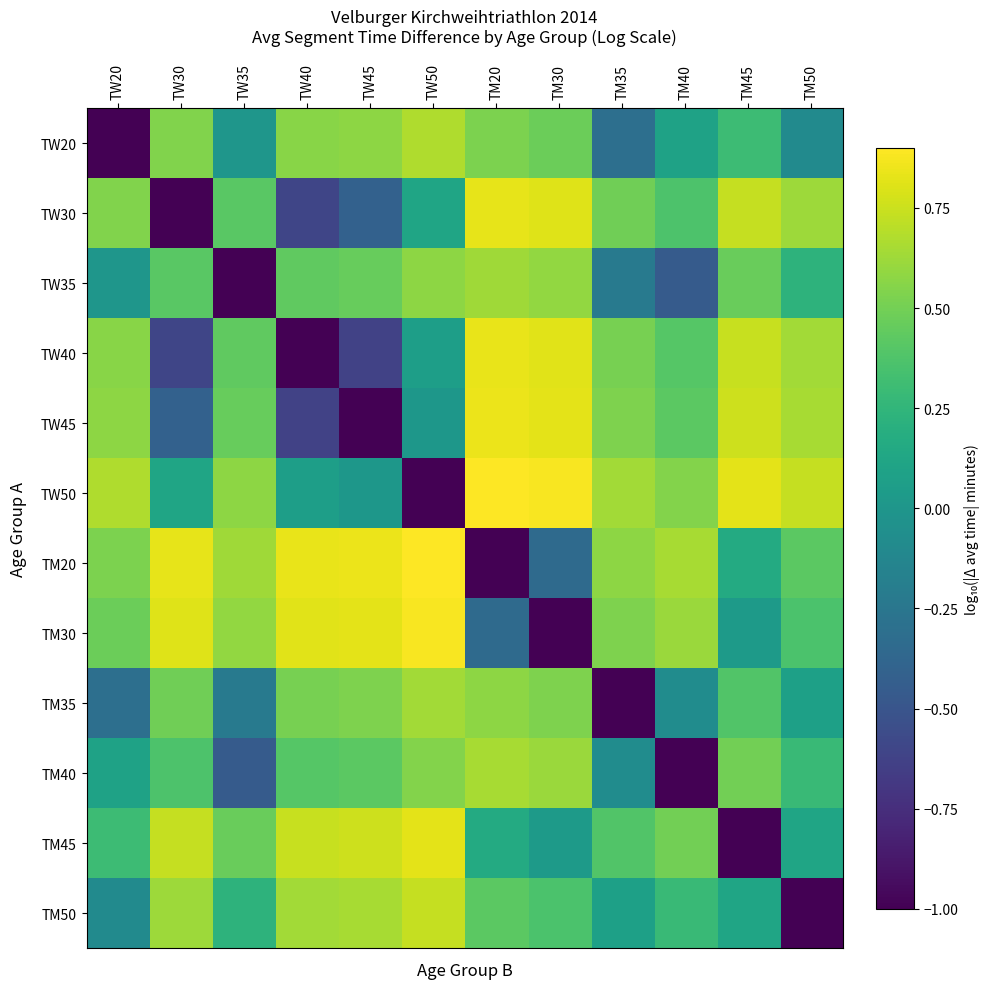

Reading left to right, what are all the values shown in this chart?

TW20: TW20=-1.0	TW30=0.5	TW35=-0.0	TW40=0.6	TW45=0.6	TW50=0.7	TM20=0.5	TM30=0.5	TM35=-0.3	TM40=0.1	TM45=0.3	TM50=-0.1
TW30: TW20=0.5	TW30=-1.0	TW35=0.4	TW40=-0.6	TW45=-0.4	TW50=0.1	TM20=0.8	TM30=0.8	TM35=0.5	TM40=0.4	TM45=0.7	TM50=0.6
TW35: TW20=-0.0	TW30=0.4	TW35=-1.0	TW40=0.4	TW45=0.5	TW50=0.6	TM20=0.6	TM30=0.6	TM35=-0.2	TM40=-0.5	TM45=0.5	TM50=0.2
TW40: TW20=0.6	TW30=-0.6	TW35=0.4	TW40=-1.0	TW45=-0.6	TW50=0.1	TM20=0.8	TM30=0.8	TM35=0.5	TM40=0.4	TM45=0.7	TM50=0.6
TW45: TW20=0.6	TW30=-0.4	TW35=0.5	TW40=-0.6	TW45=-1.0	TW50=0.0	TM20=0.8	TM30=0.8	TM35=0.5	TM40=0.4	TM45=0.8	TM50=0.7
TW50: TW20=0.7	TW30=0.1	TW35=0.6	TW40=0.1	TW45=0.0	TW50=-1.0	TM20=0.9	TM30=0.9	TM35=0.6	TM40=0.6	TM45=0.8	TM50=0.7
TM20: TW20=0.5	TW30=0.8	TW35=0.6	TW40=0.8	TW45=0.8	TW50=0.9	TM20=-1.0	TM30=-0.3	TM35=0.6	TM40=0.7	TM45=0.2	TM50=0.4
TM30: TW20=0.5	TW30=0.8	TW35=0.6	TW40=0.8	TW45=0.8	TW50=0.9	TM20=-0.3	TM30=-1.0	TM35=0.5	TM40=0.6	TM45=0.0	TM50=0.4
TM35: TW20=-0.3	TW30=0.5	TW35=-0.2	TW40=0.5	TW45=0.5	TW50=0.6	TM20=0.6	TM30=0.5	TM35=-1.0	TM40=-0.1	TM45=0.4	TM50=0.1
TM40: TW20=0.1	TW30=0.4	TW35=-0.5	TW40=0.4	TW45=0.4	TW50=0.6	TM20=0.7	TM30=0.6	TM35=-0.1	TM40=-1.0	TM45=0.5	TM50=0.3
TM45: TW20=0.3	TW30=0.7	TW35=0.5	TW40=0.7	TW45=0.8	TW50=0.8	TM20=0.2	TM30=0.0	TM35=0.4	TM40=0.5	TM45=-1.0	TM50=0.1
TM50: TW20=-0.1	TW30=0.6	TW35=0.2	TW40=0.6	TW45=0.7	TW50=0.7	TM20=0.4	TM30=0.4	TM35=0.1	TM40=0.3	TM45=0.1	TM50=-1.0